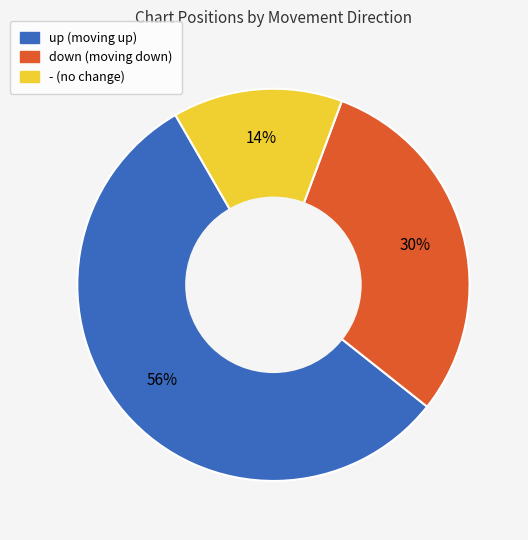

Is the sum of up and - greater than half?

Yes